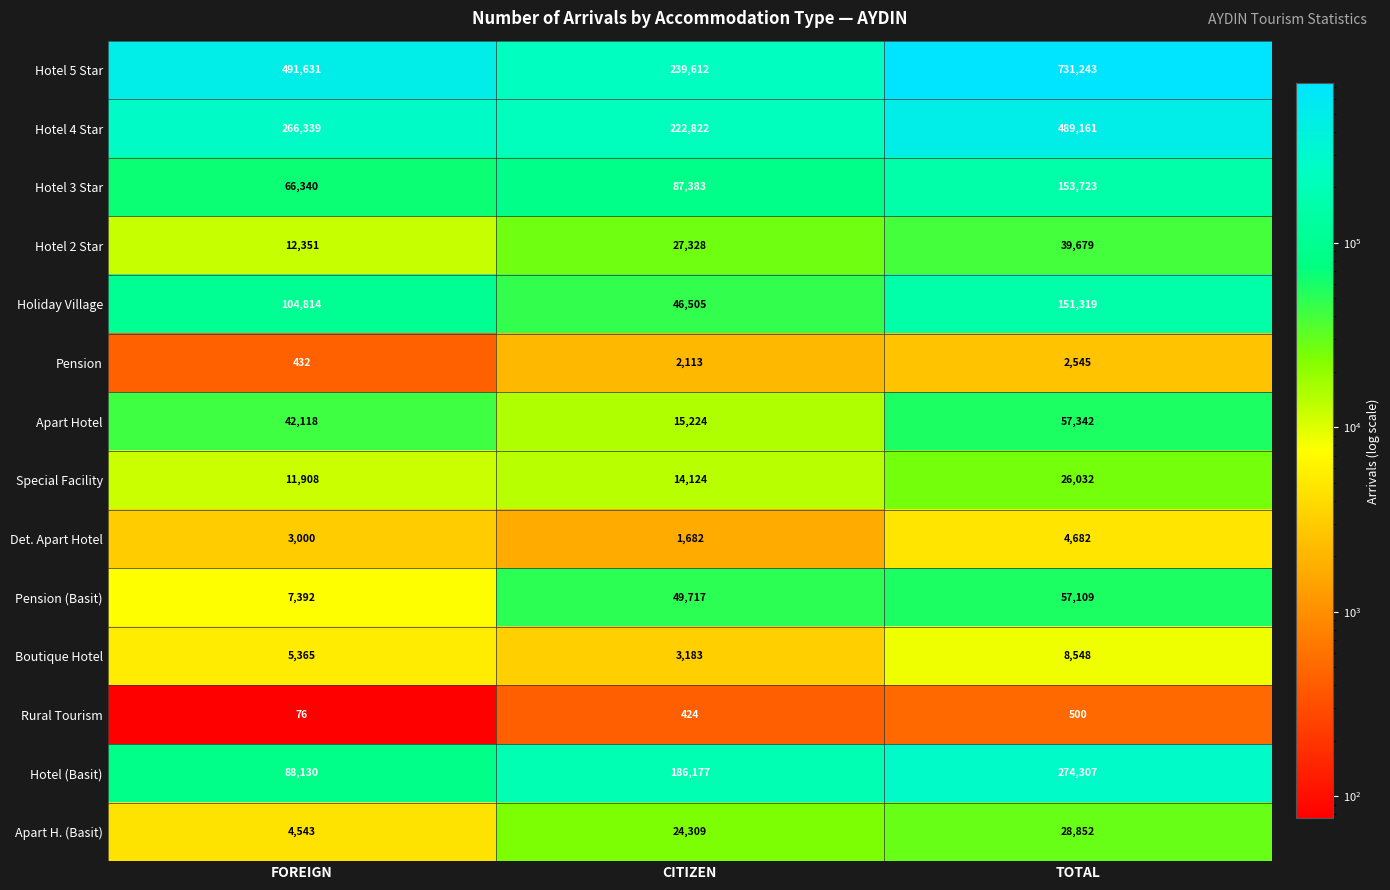

The Boutique Hotel series shows 5365 at FOREIGN. True or false?

True